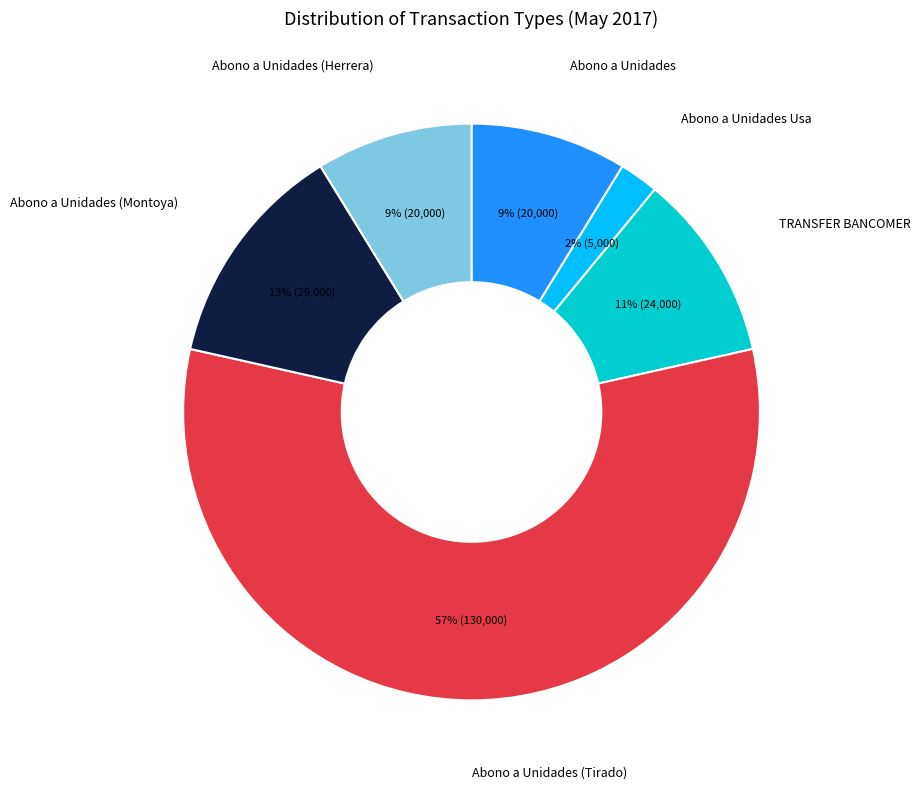

True or false: Abono a Unidades accounts for 21% of the total.

False